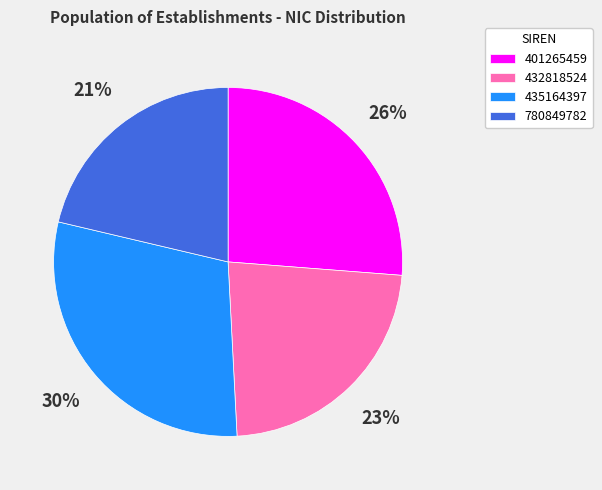

Which category has the smallest portion of the pie?

780849782